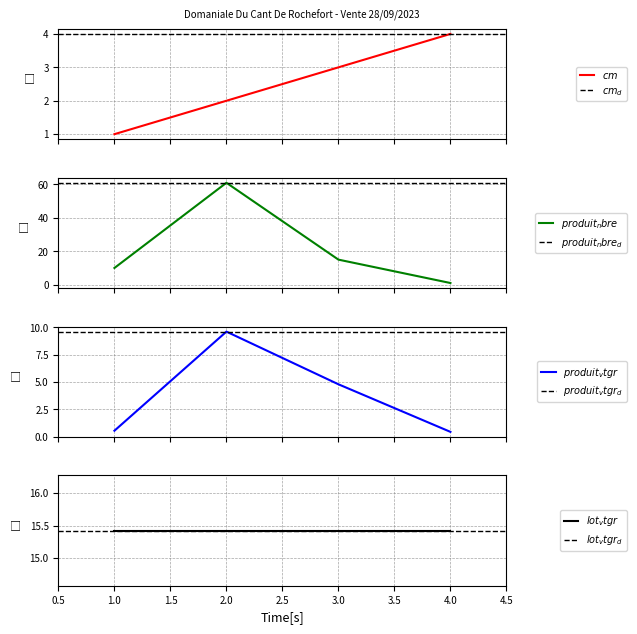

How many data points does each series have?

4